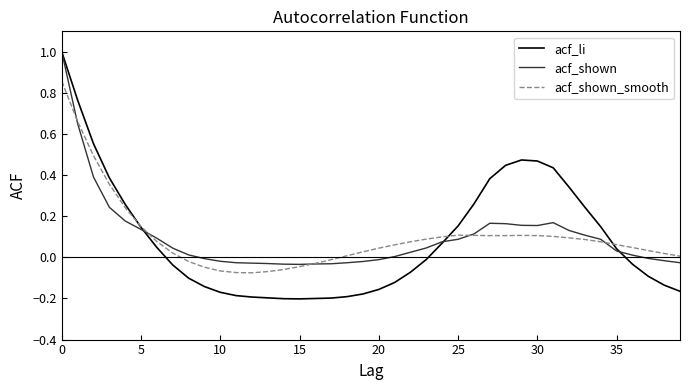

What is the maximum value shown in the chart?

1.0